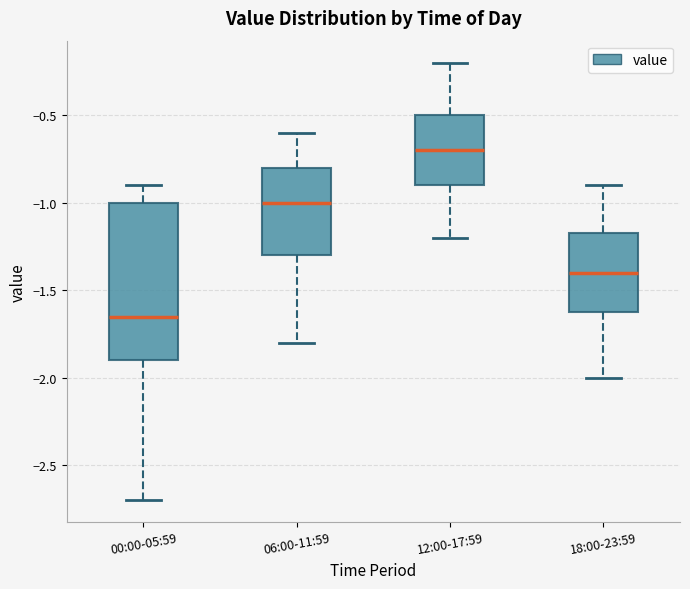

Which box has the highest median line?

12:00-17:59